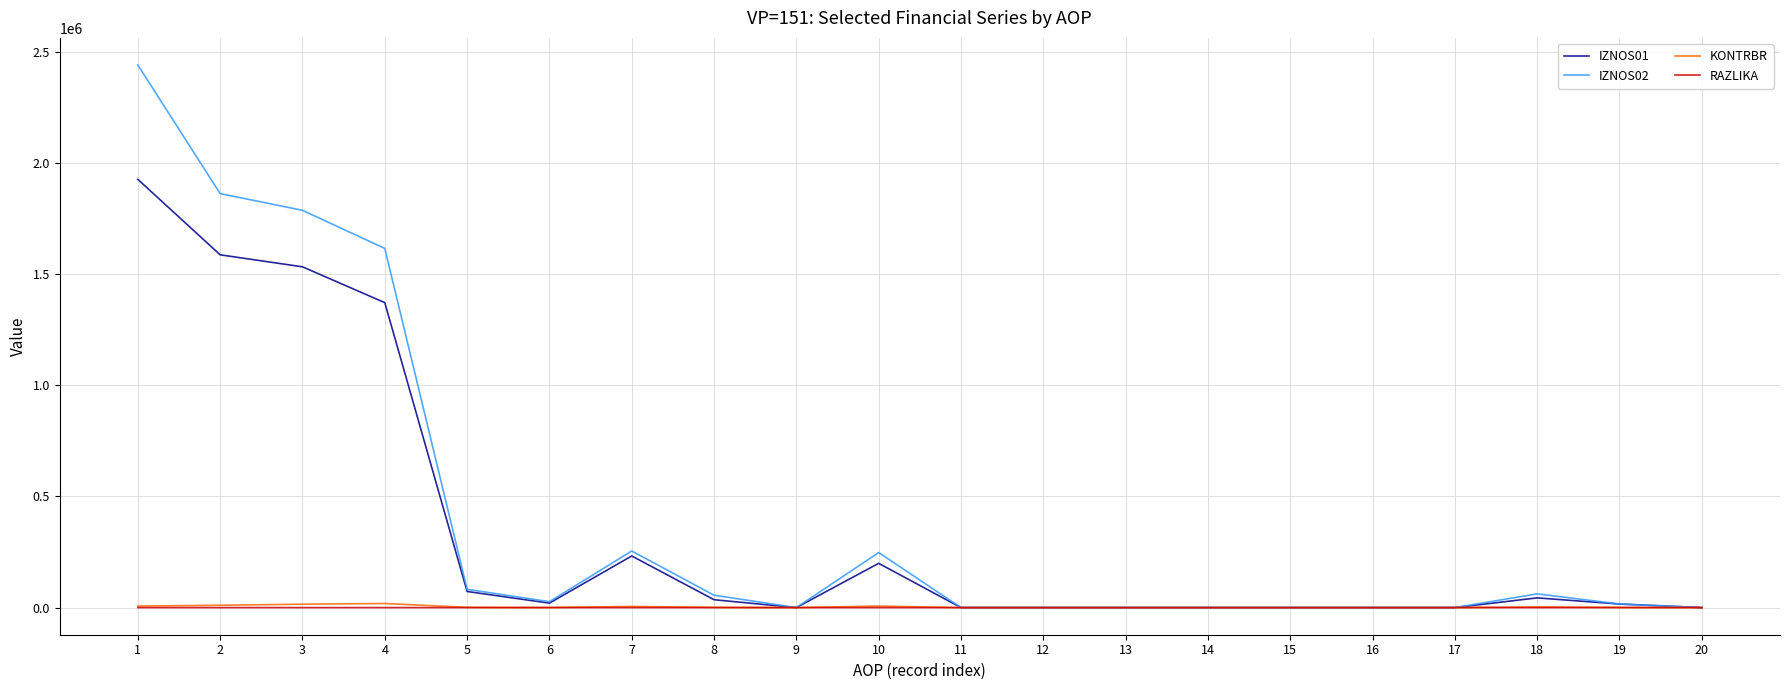

The value of KONTRBR at 9 is 0.0. True or false?

True